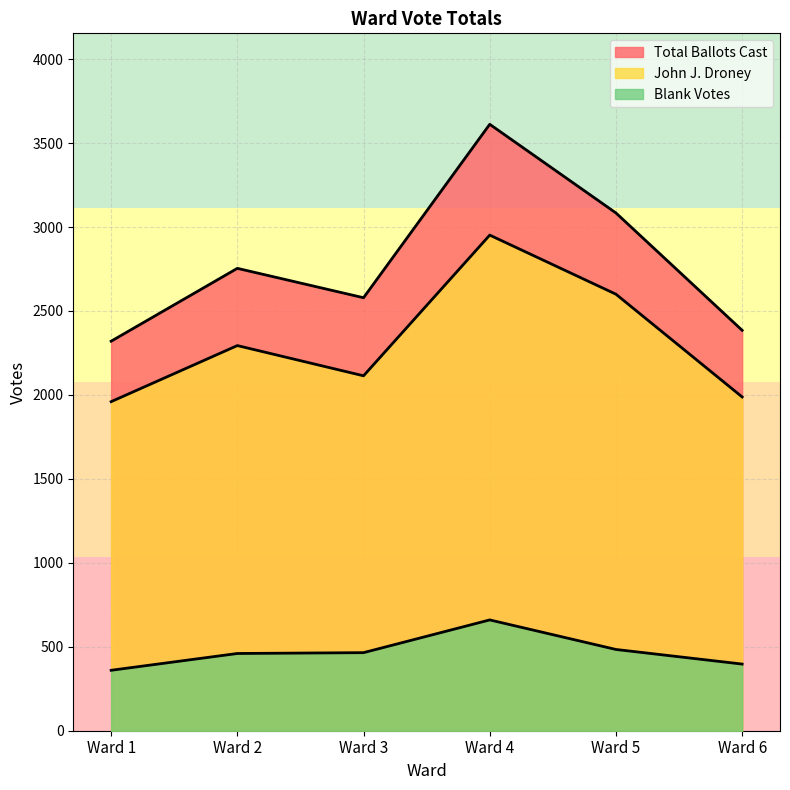

List the series in order of their peak value, highest first.

Total Ballots Cast, John J. Droney, Blank Votes